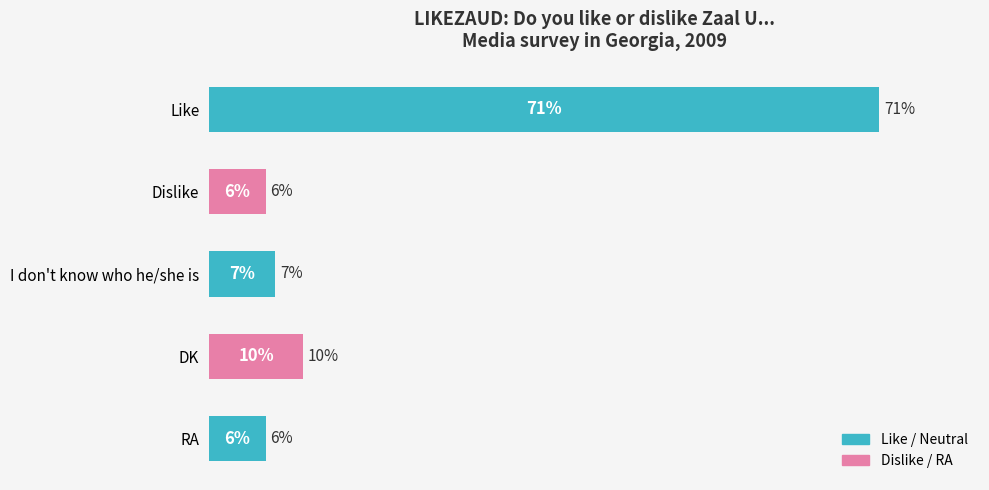

Which label corresponds to the largest value in the chart?

Like